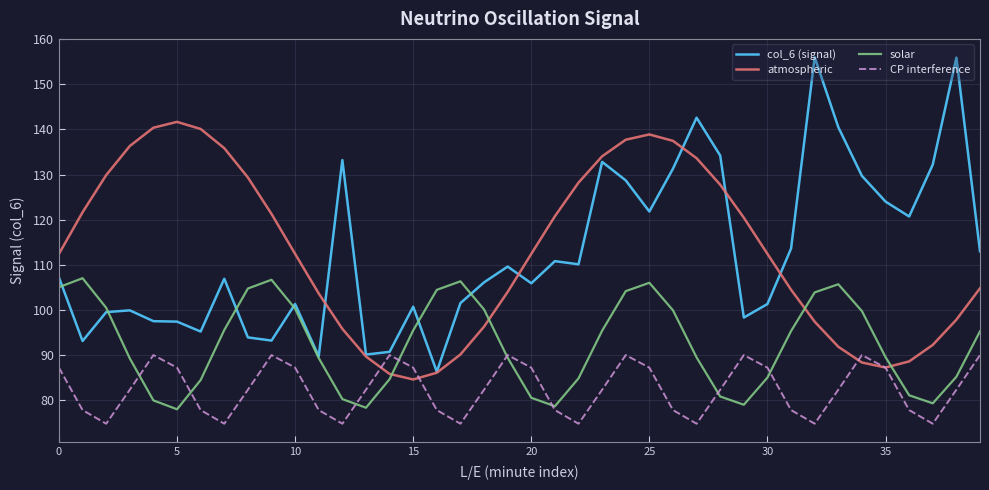

What is the highest value of the atmospheric series?

141.7